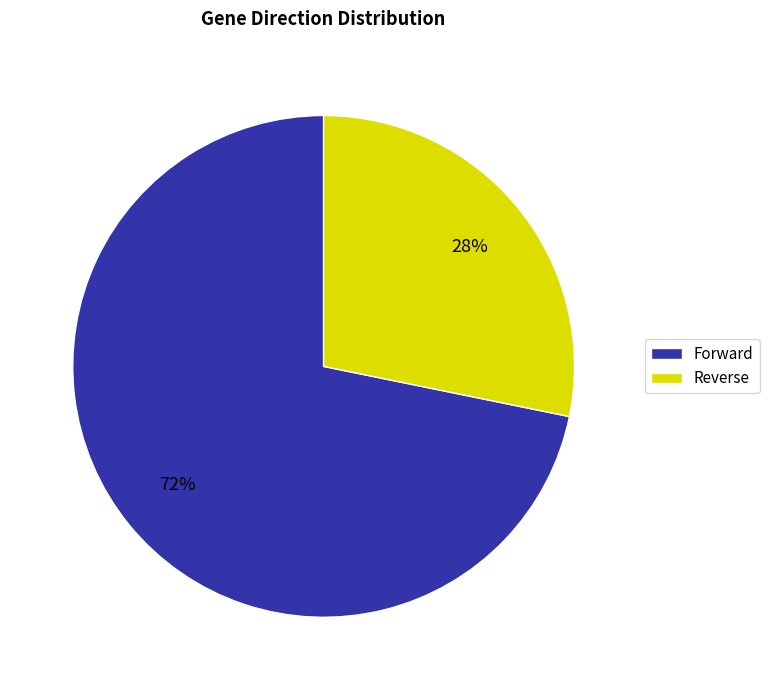

Do Forward and Reverse together represent more than half of the pie?

Yes